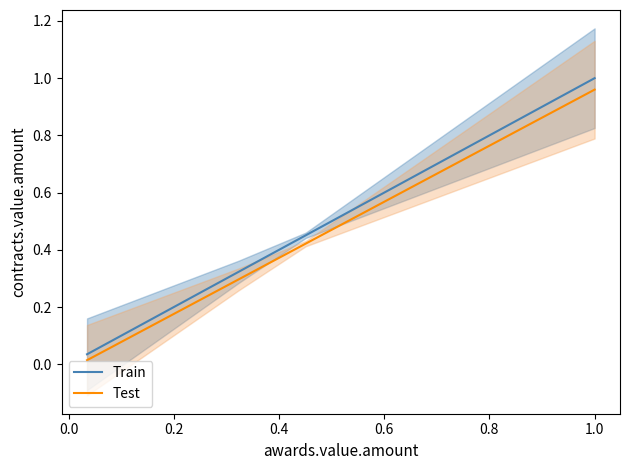

How many lines are shown in the chart?

2